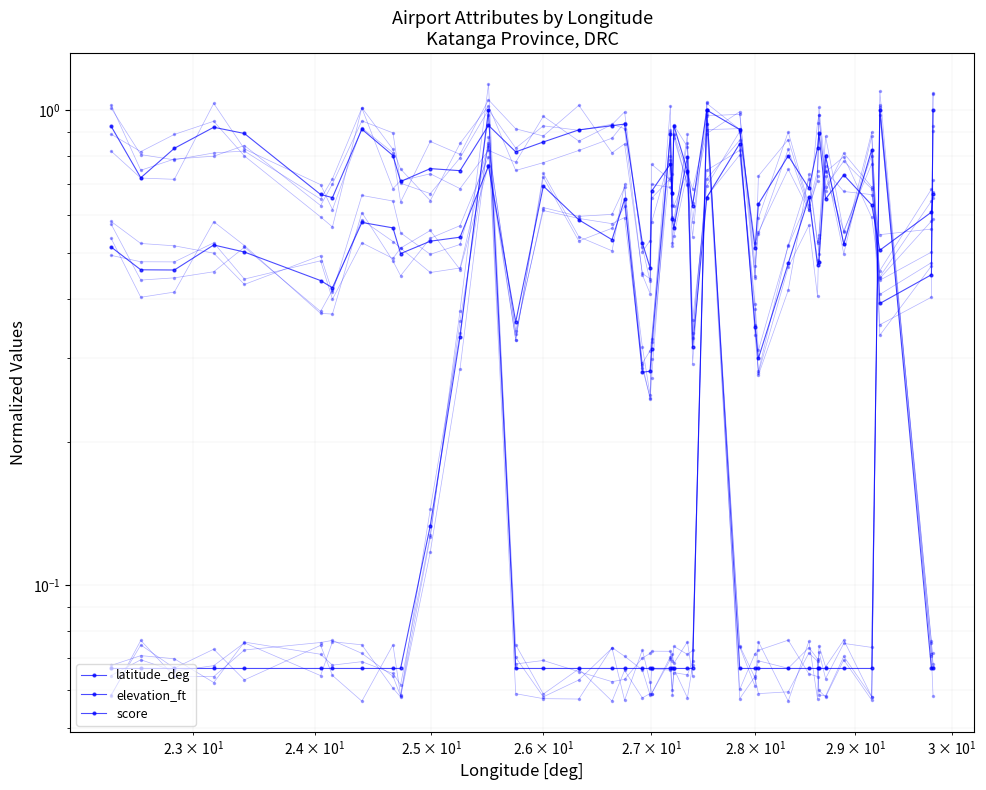

What are all the series names shown in the legend?

latitude_deg, elevation_ft, score